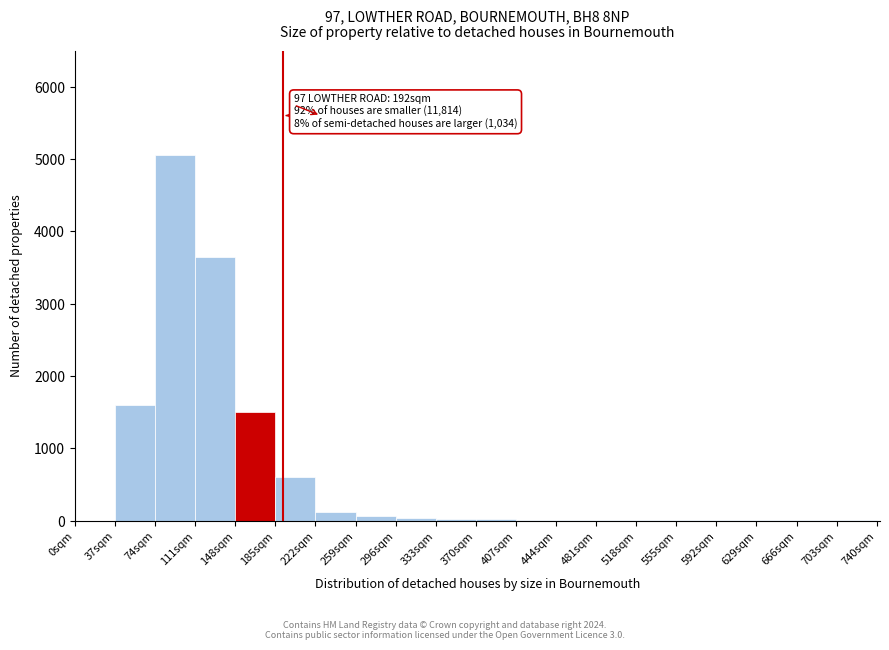

Which range on the x-axis has the tallest bar?

74 to 111